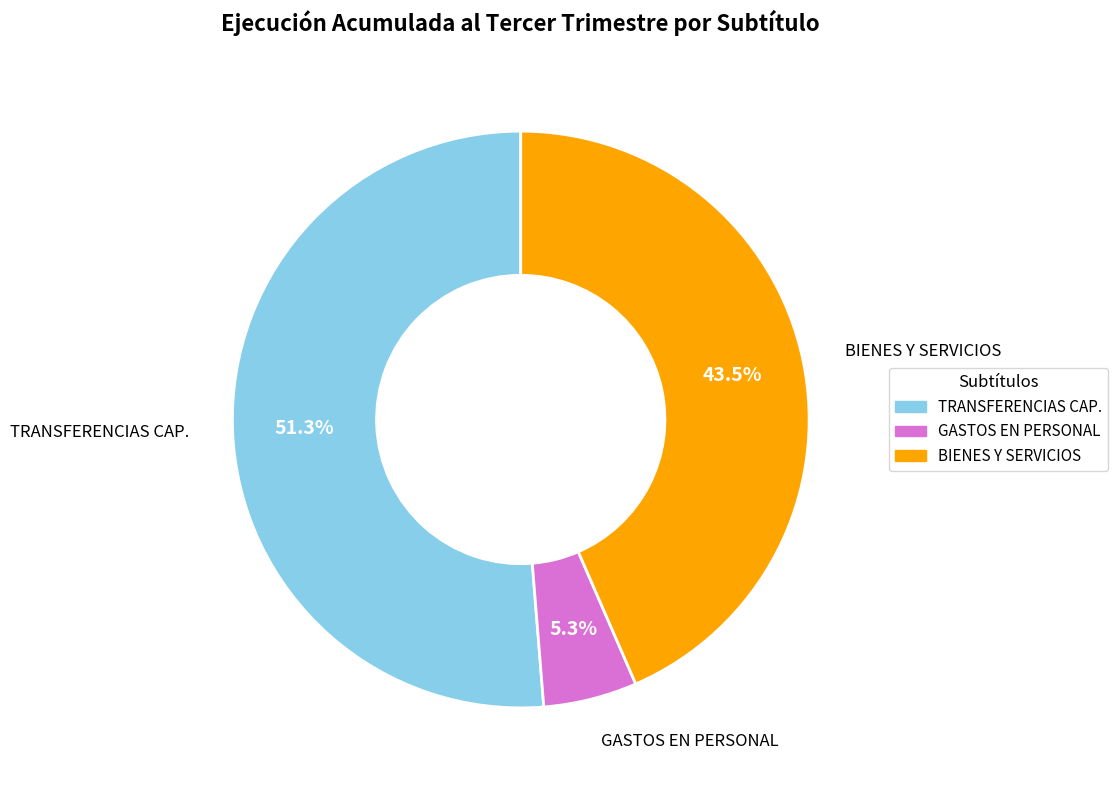

Does any single category account for the majority?

Yes